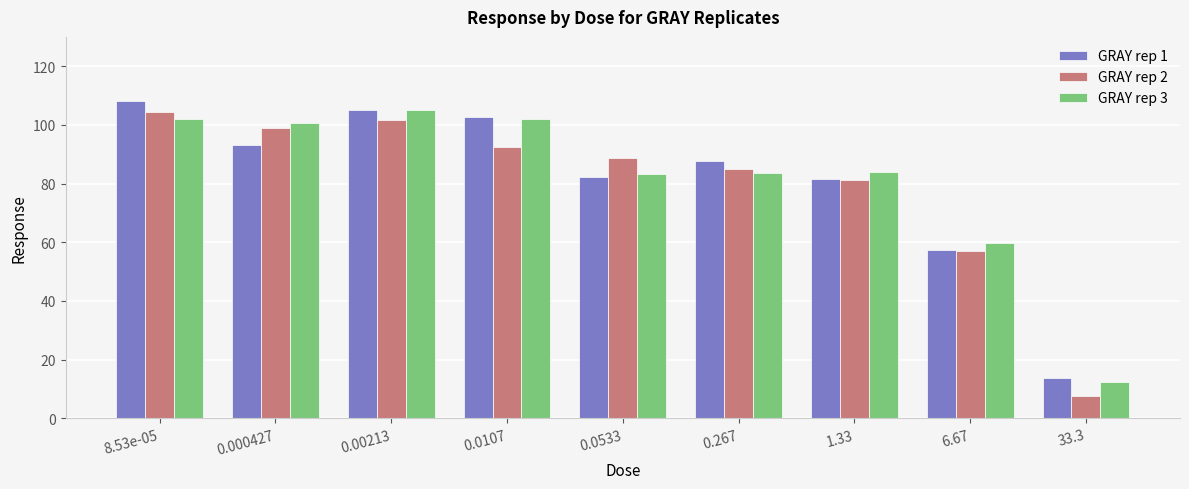

How many data points in GRAY rep 1 are less than 87?

4